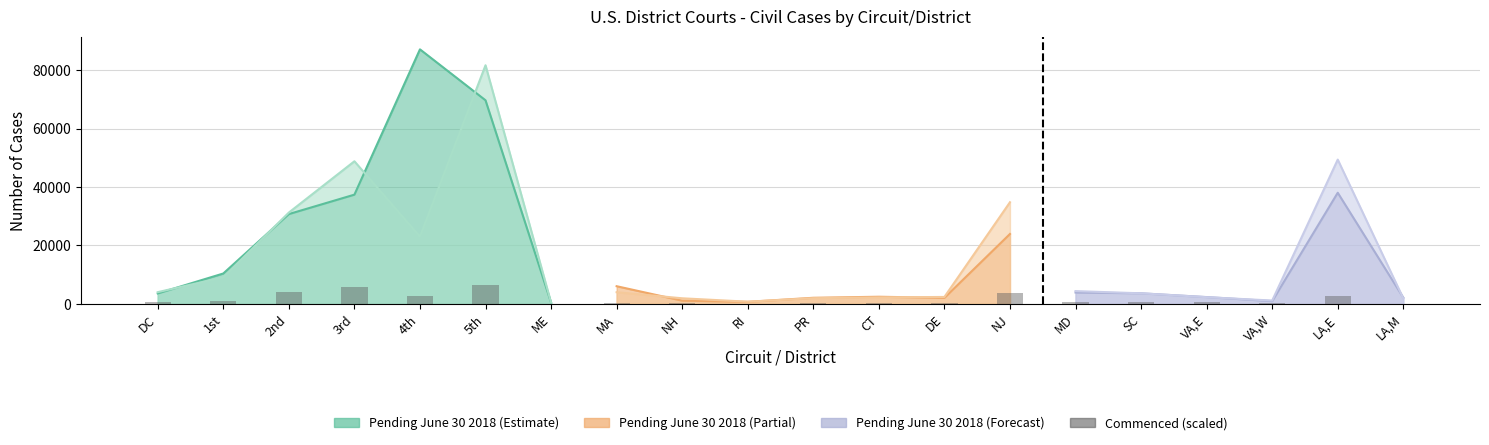

Is it true that the value at 5th is 10969.0?

False